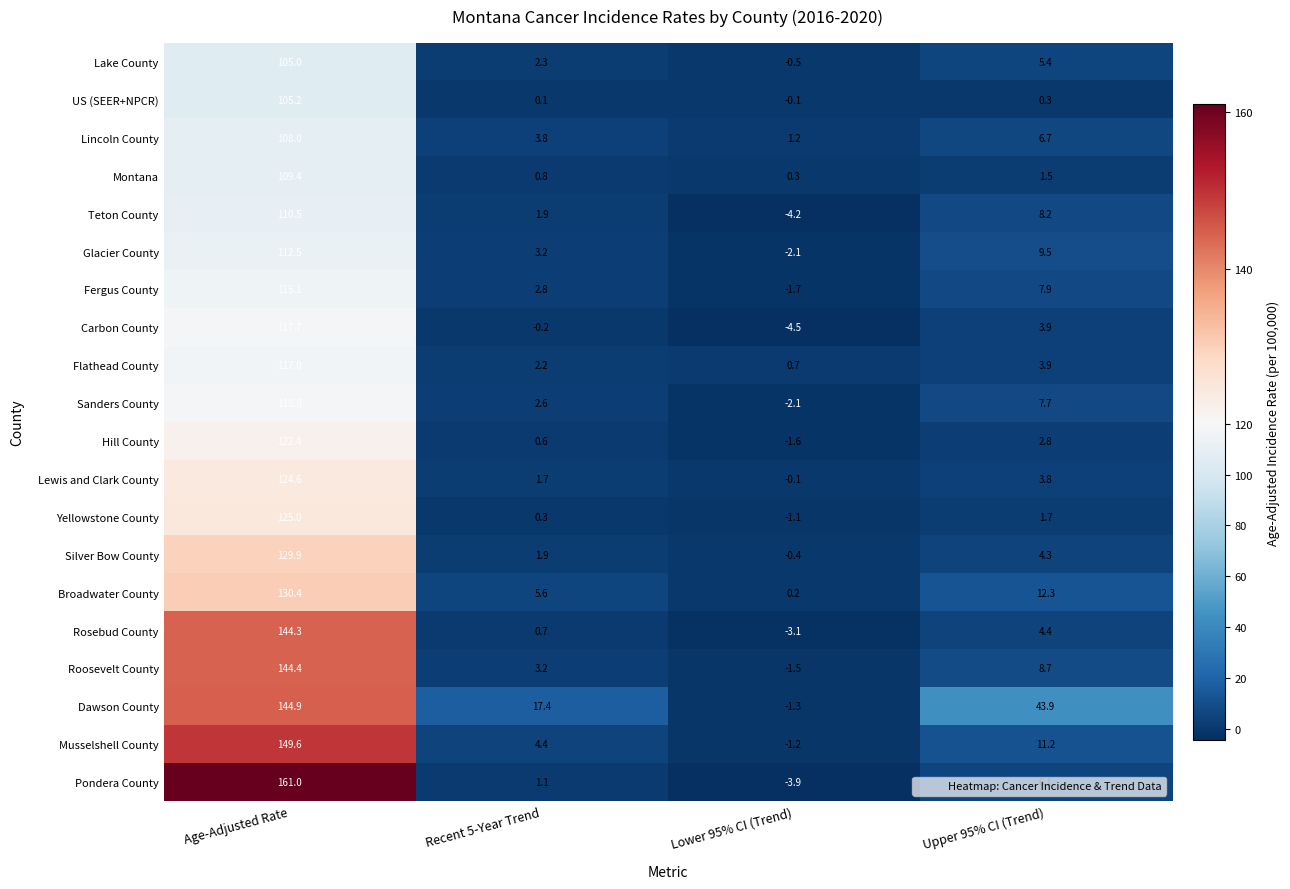

What is the average value of the Montana series?

28.0